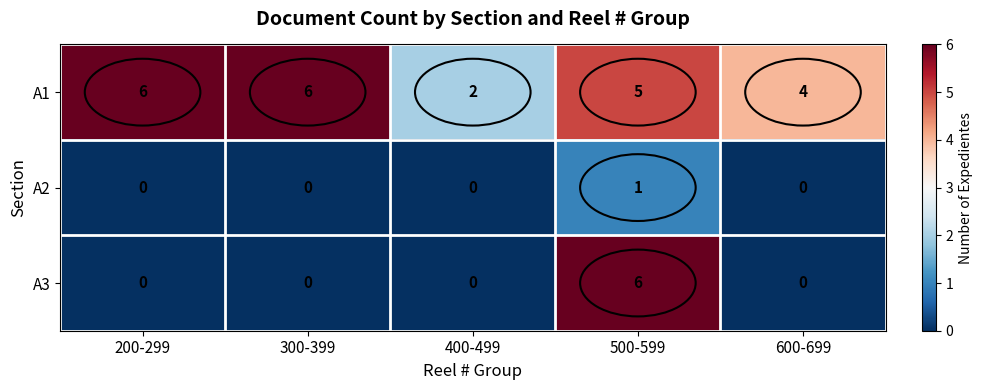

At which category is the sum across all series the highest?

500-599